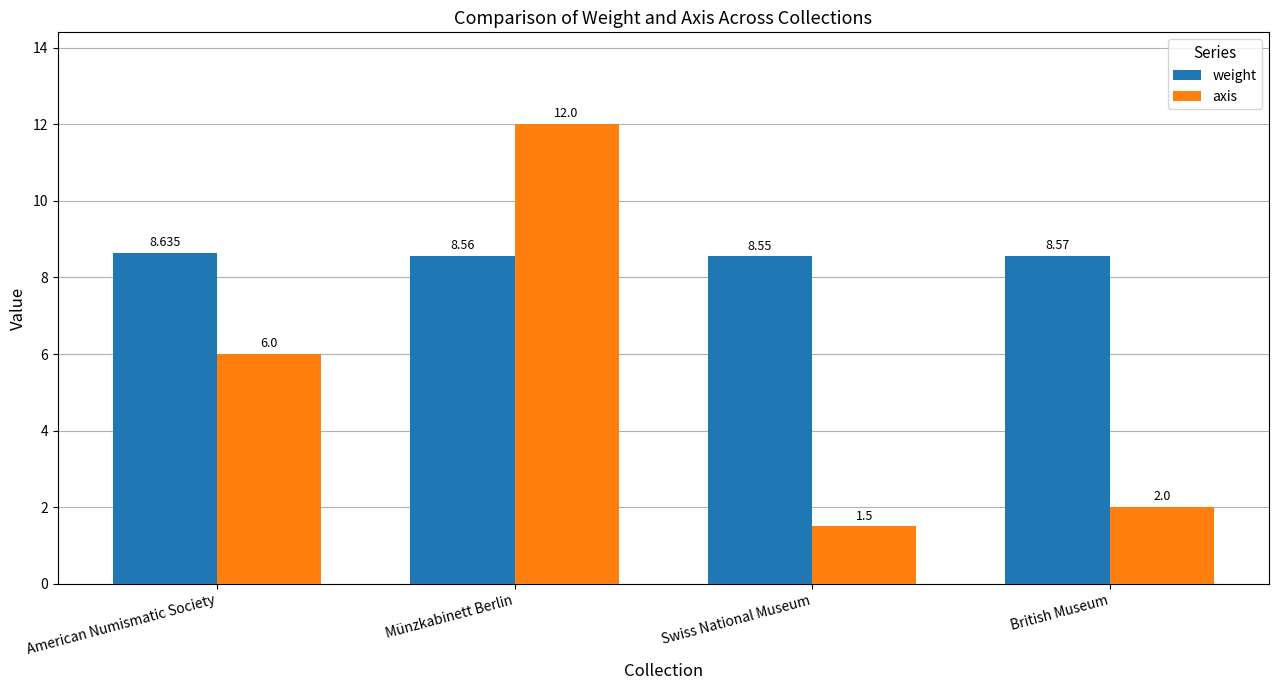

At British Museum, list the series in order from largest to smallest.

weight, axis